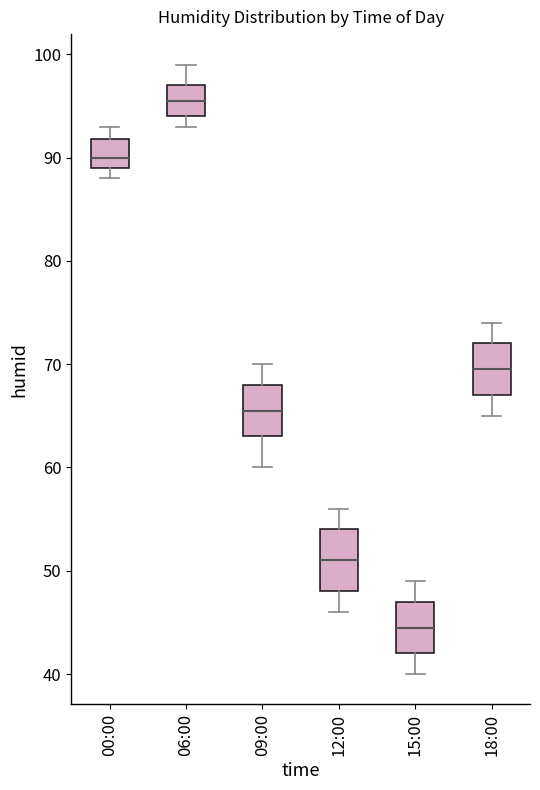

Reading left to right, read every box against the y-axis: the position of its median line, the range the box covers, and the ends of its whiskers. The values are not printed on the chart, so give them approximately, as read against the axis.

00:00: median 90, box 89 to 92, whiskers 88 to 93
06:00: median 96, box 94 to 97, whiskers 93 to 99
09:00: median 66, box 63 to 68, whiskers 60 to 70
12:00: median 51, box 48 to 54, whiskers 46 to 56
15:00: median 45, box 42 to 47, whiskers 40 to 49
18:00: median 70, box 67 to 72, whiskers 65 to 74